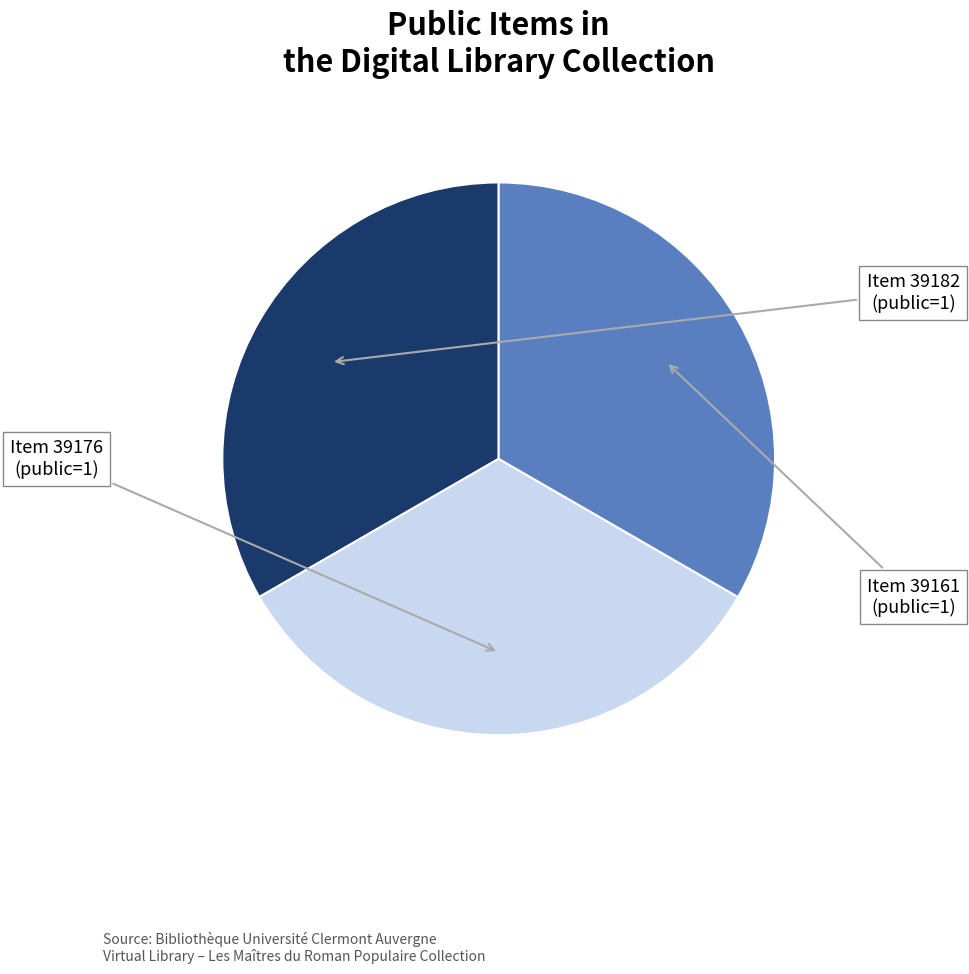

Is there a majority slice in this chart?

No